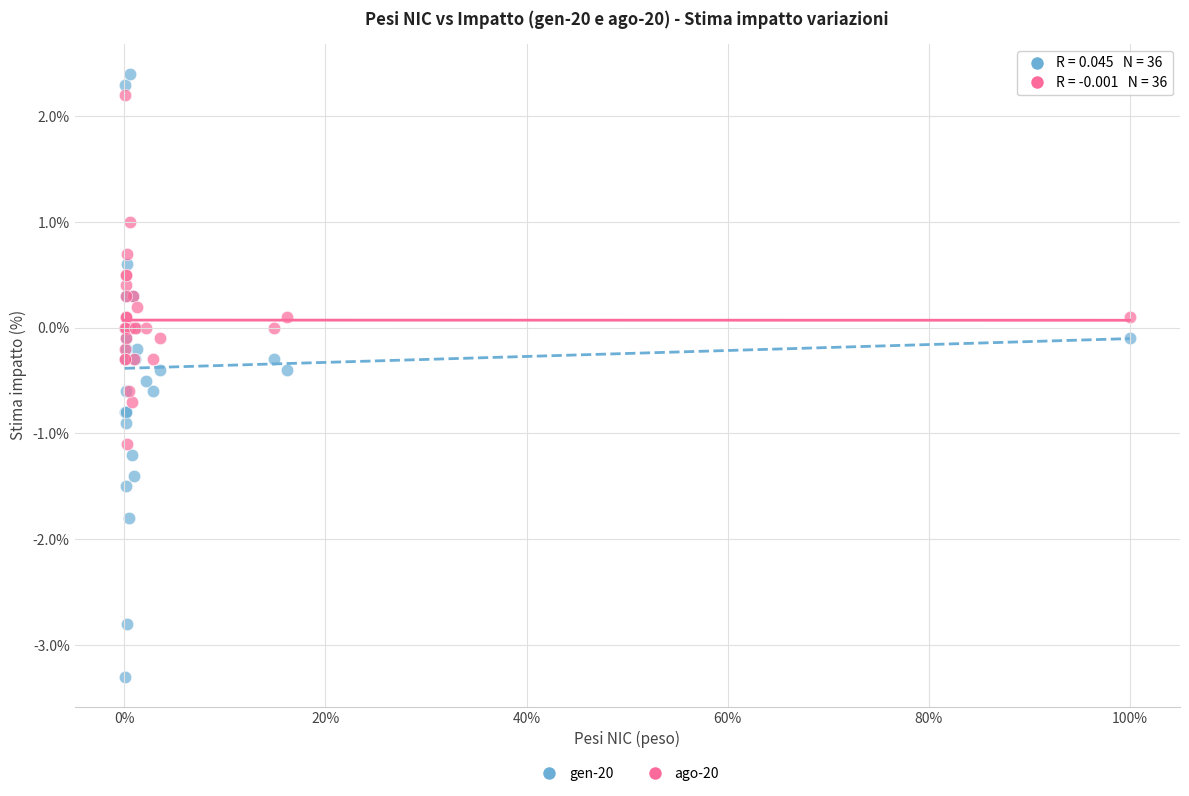

Which series has the largest Y range (max minus min)?

gen-20